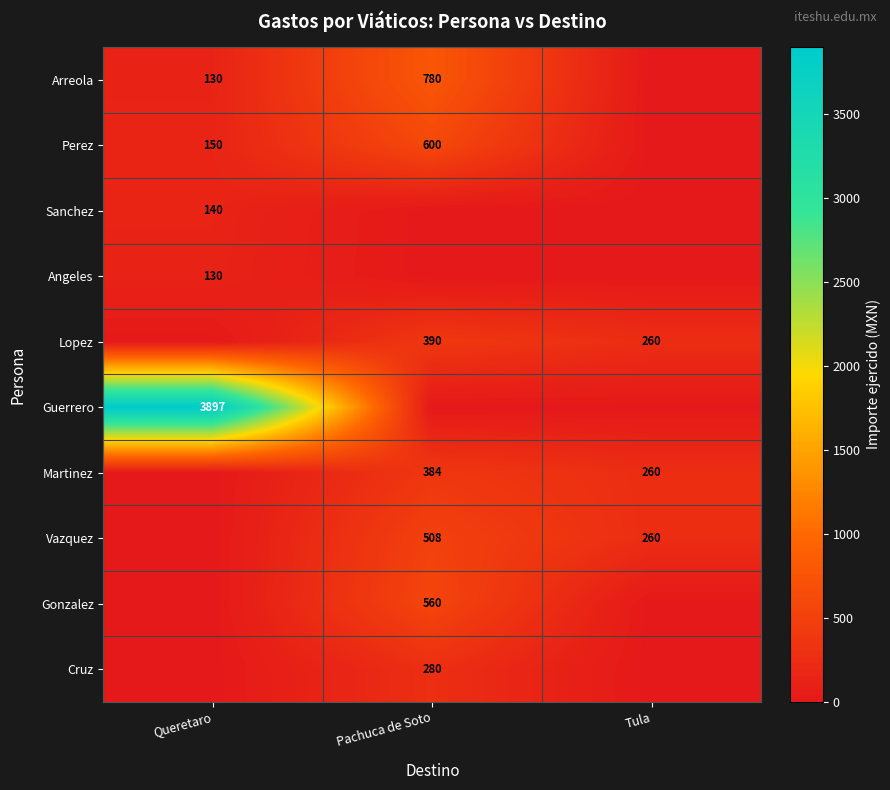

What is the difference between the highest and lowest values at Queretaro?

3897